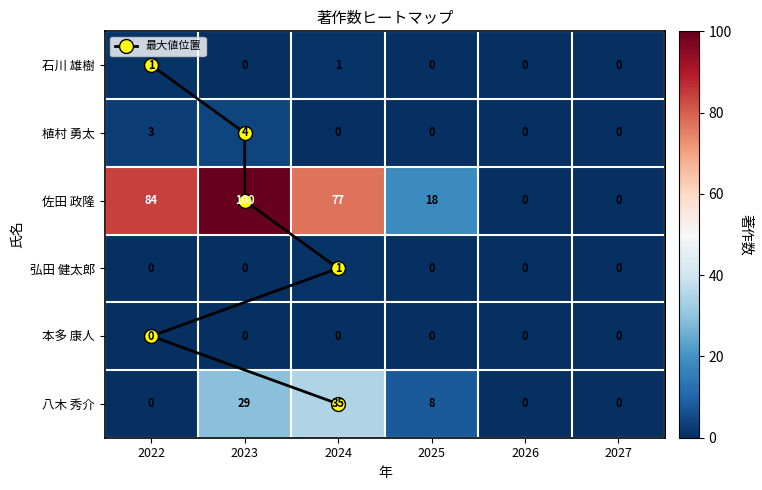

Is the value of 石川 雄樹 at 2023 greater than the value of 八木 秀介 at 2025?

No